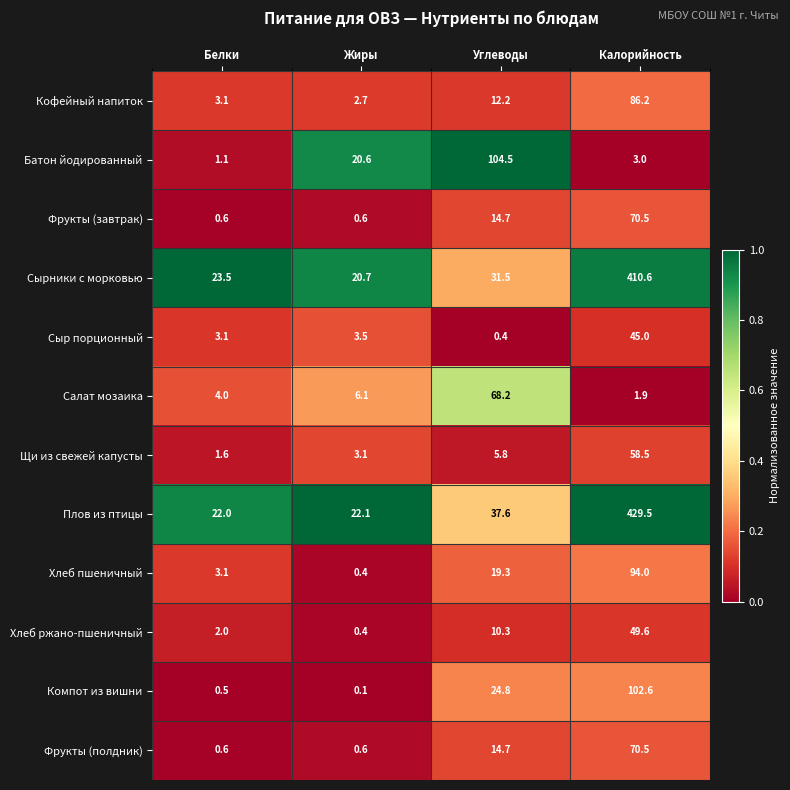

Which series has the largest total across all categories?

Плов из птицы